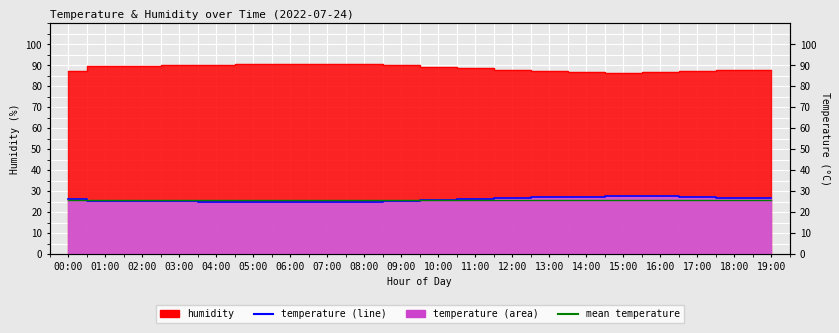

What is the maximum value for humidity?

90.7